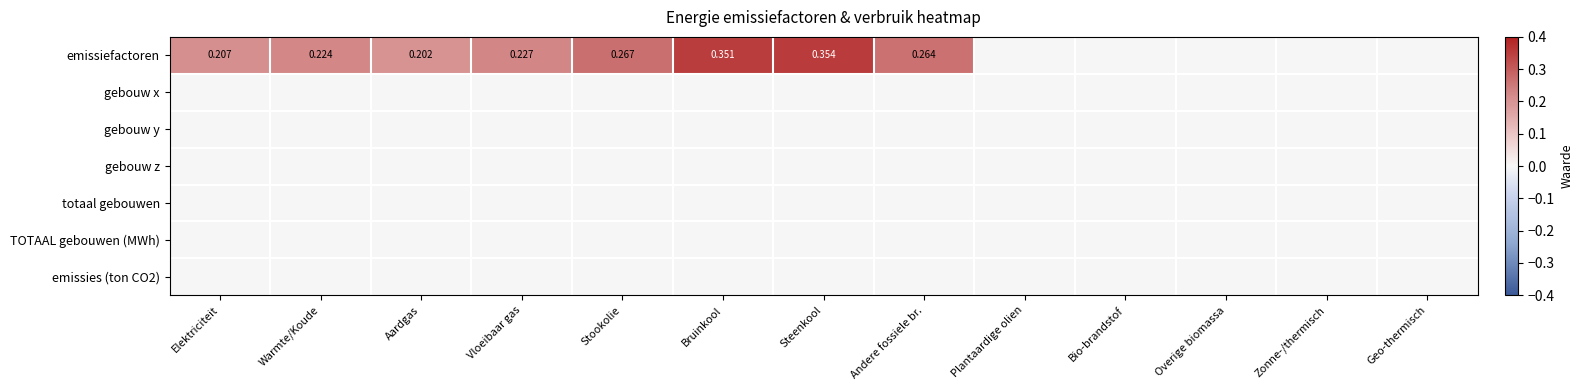

At Plantaardige olien, list the series in order from smallest to largest.

emissiefactoren, gebouw x, gebouw y, gebouw z, totaal gebouwen, TOTAAL gebouwen (MWh), emissies (ton CO2)